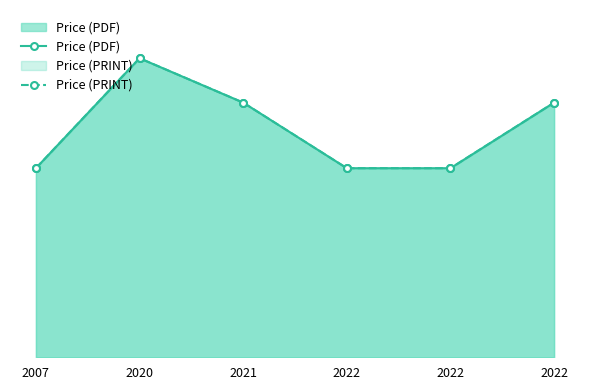

True or false: Price (PRINT) has more than 0 points higher than both neighbors.

True